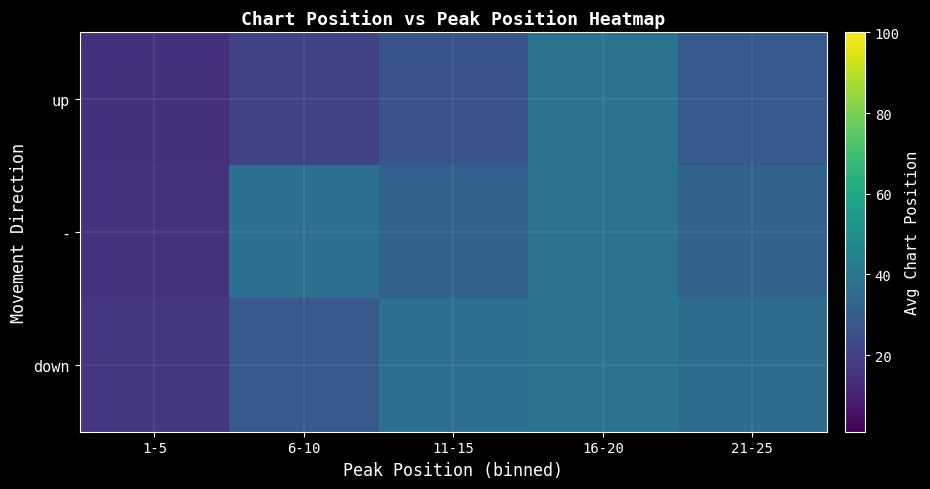

What is the spread (max minus min) of values at 6-10?

16.6